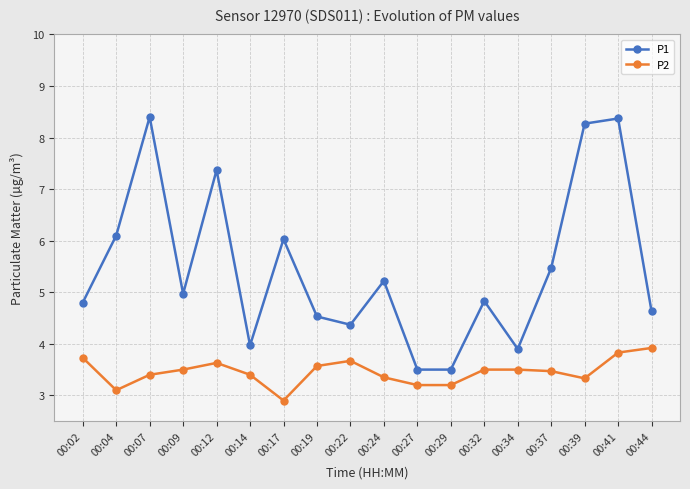

What is the difference between the second highest and second lowest values in the P2 series?

0.7